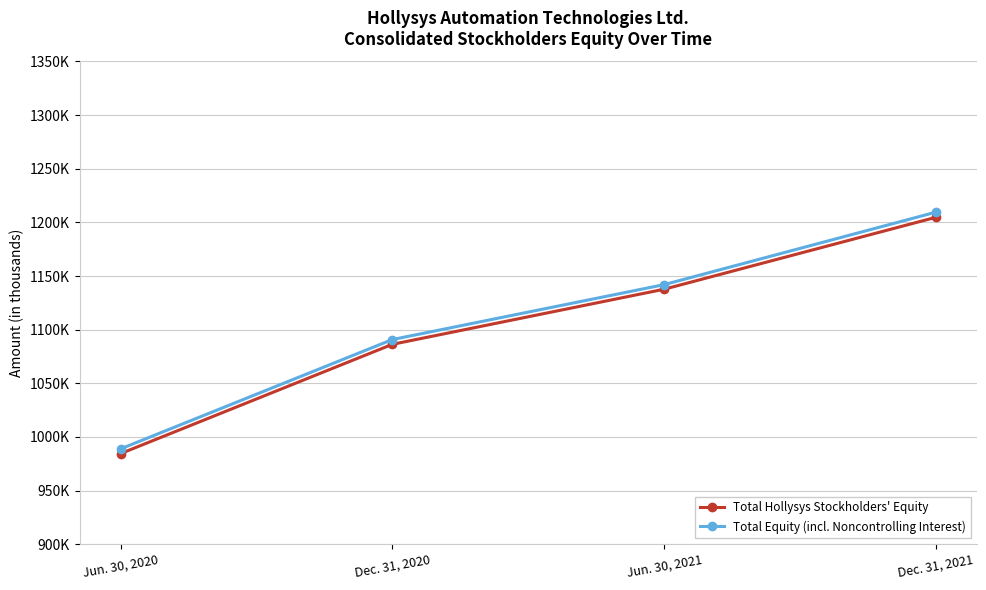

Which series has the largest total across all categories?

Total Equity (incl. Noncontrolling Interest)